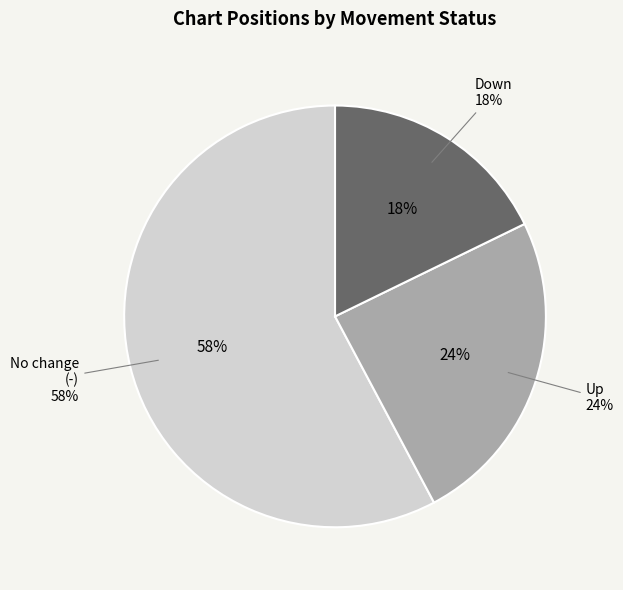

To the nearest percent, what is the difference between the largest and smallest slice percentages?

40%